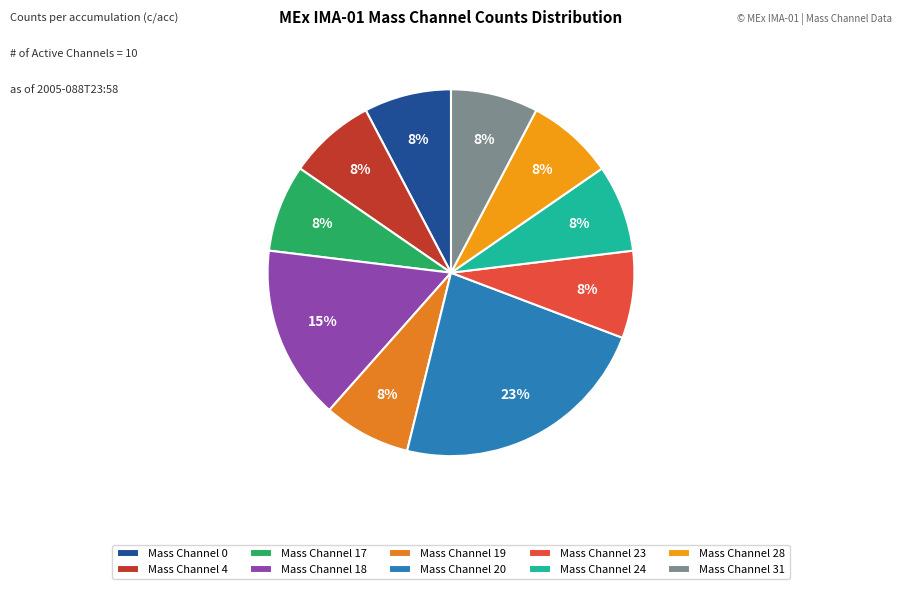

True or false: Mass Channel 20 accounts for 23% of the total.

True